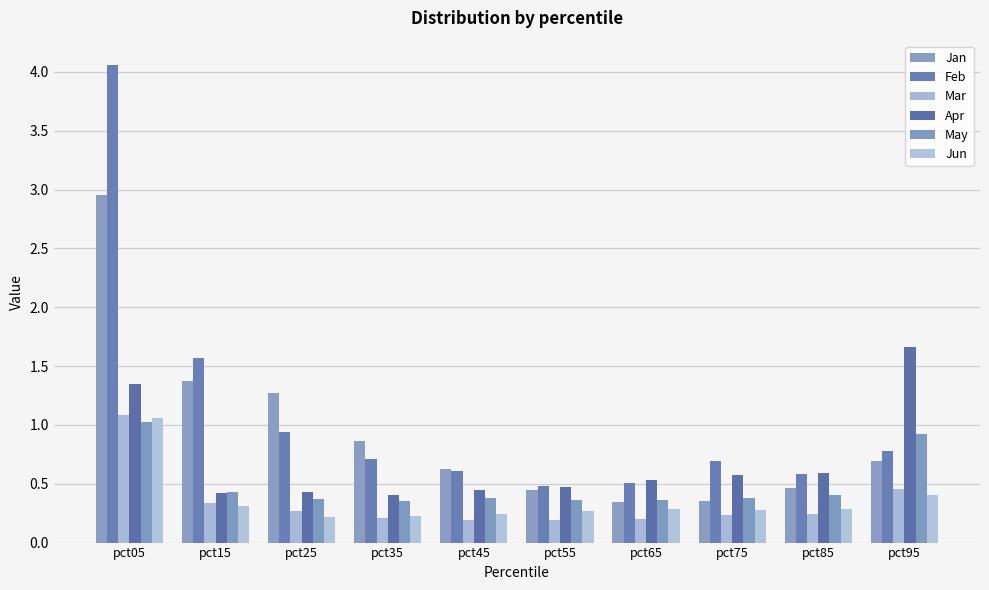

List the series in order of their peak value, lowest first.

May, Jun, Mar, Apr, Jan, Feb